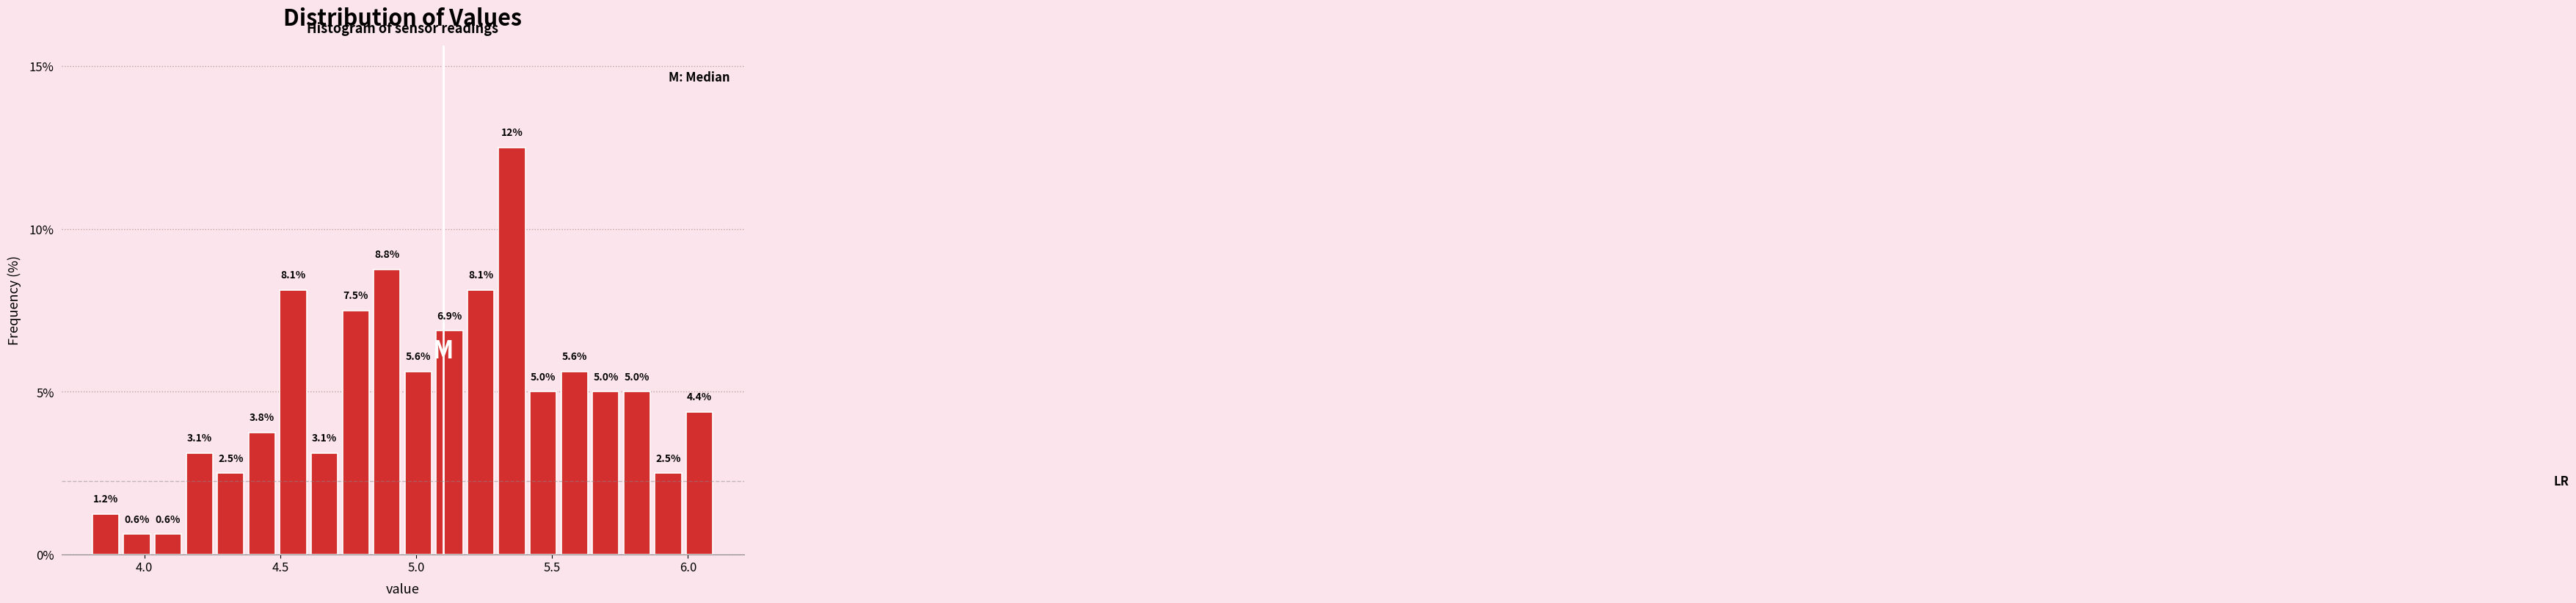

Around what value on the x-axis is the tallest bar? Give the approximate position of its centre, as read against the axis.

5.35